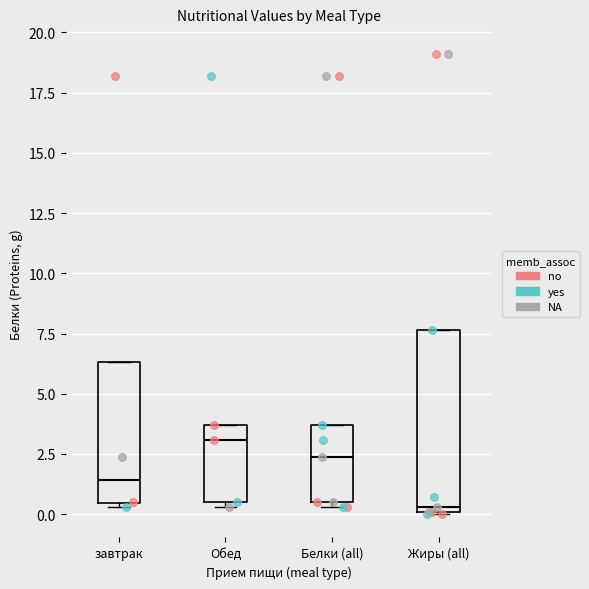

Where is the upper edge of the box for завтрак on the y-axis? The values are not printed on the chart, so give them approximately, as read against the axis.

6.5